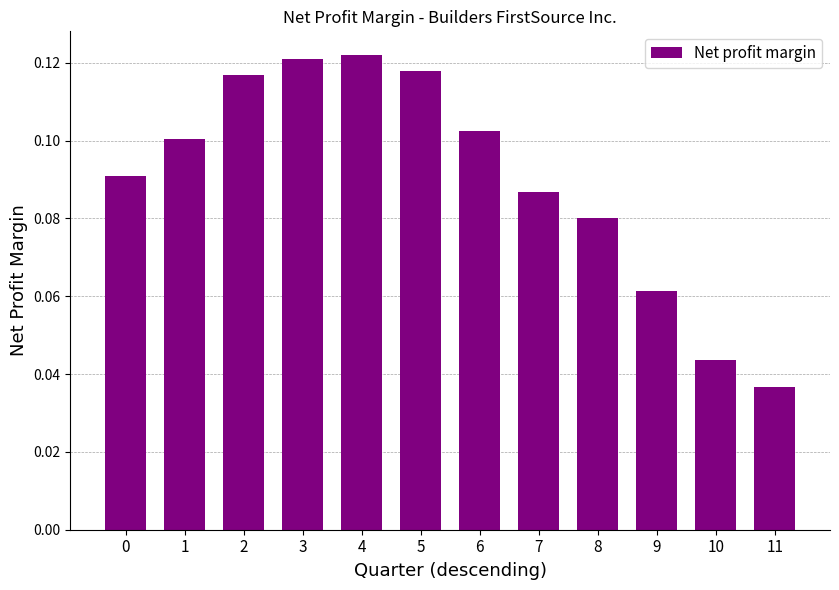

Which category has the lowest value across all series?

11